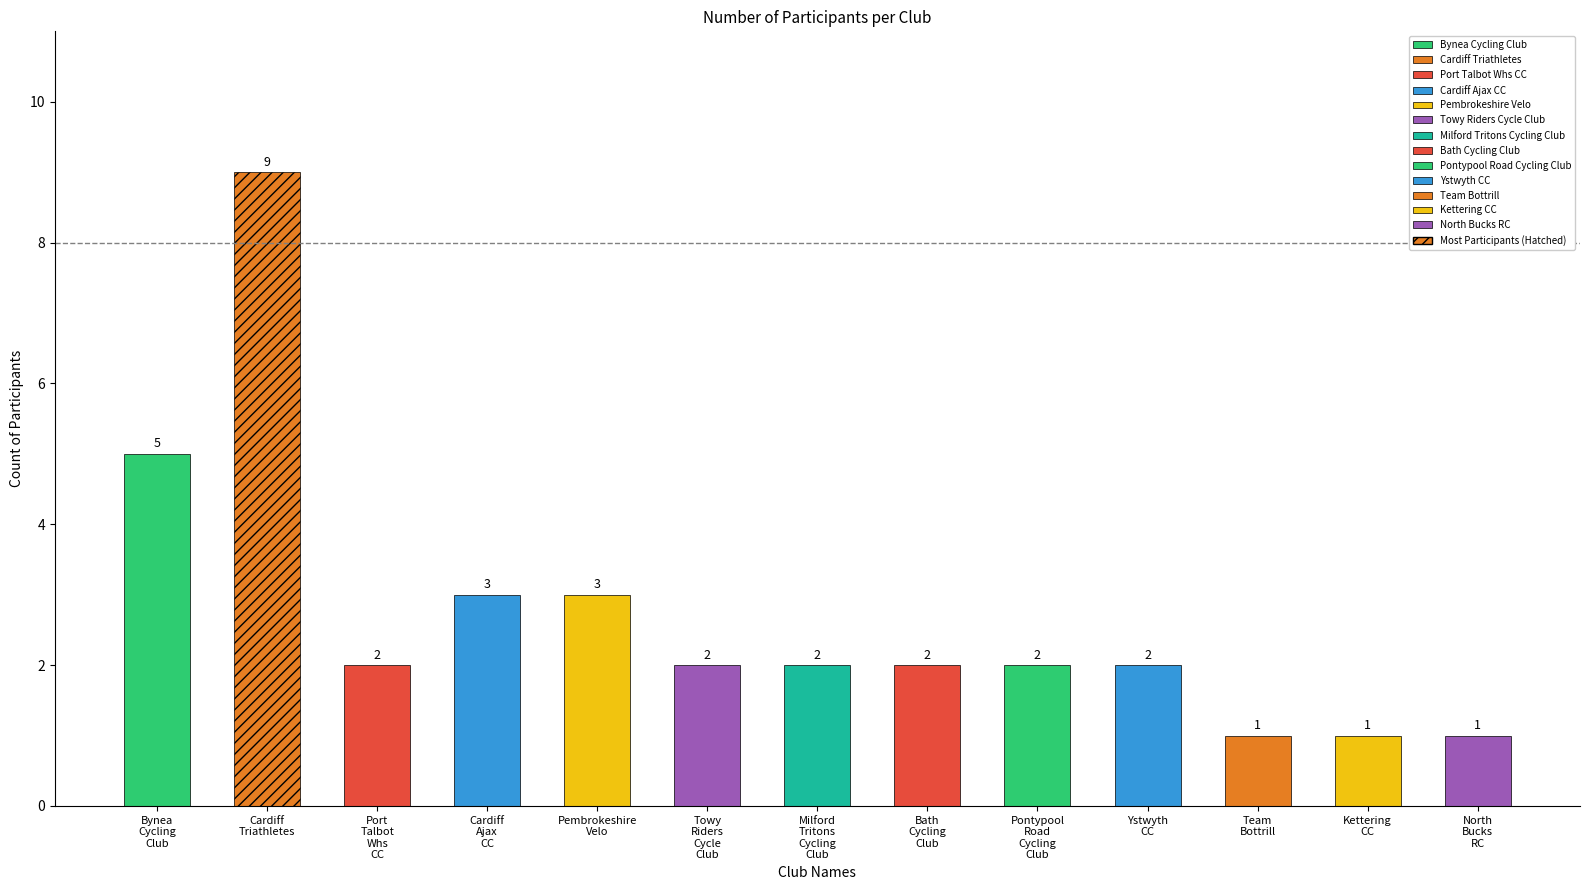

What is the value of the 1st bar from the left?

5